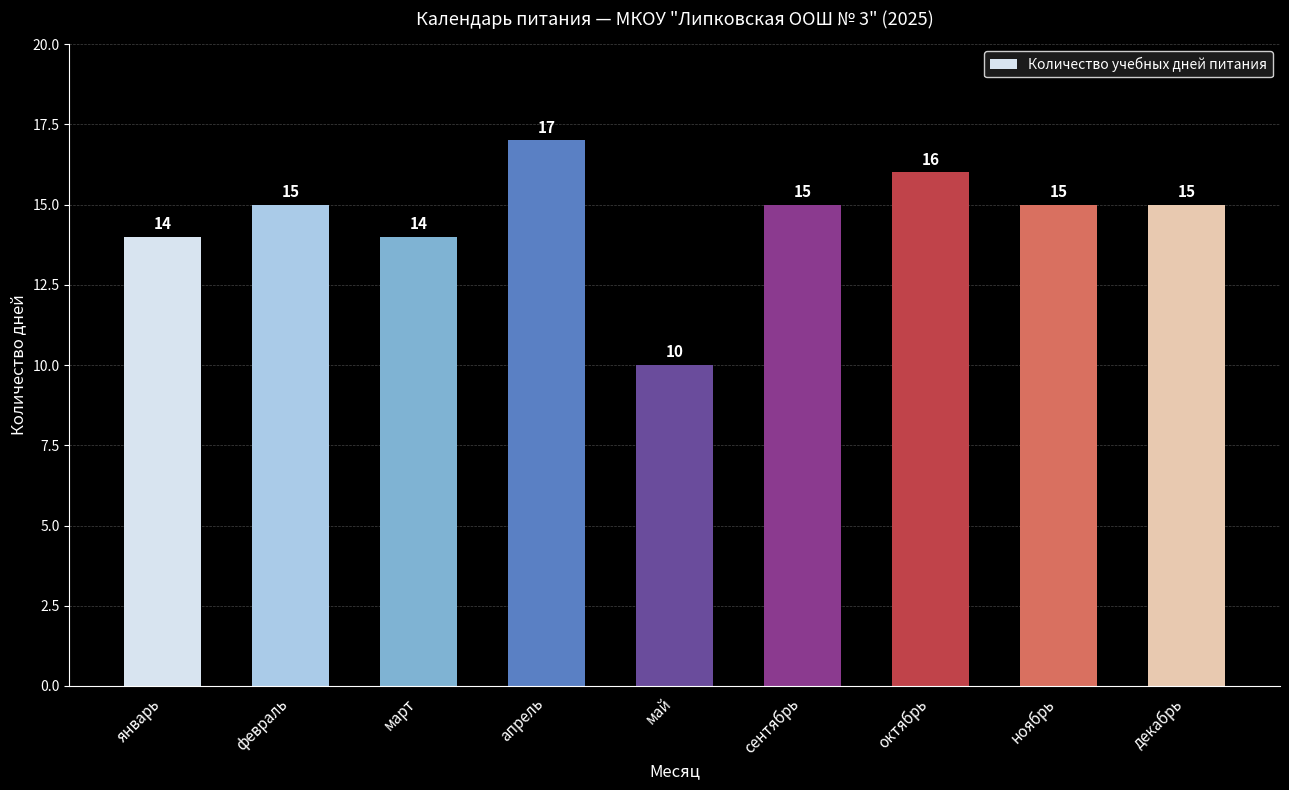

What is the value of the 4th bar from the left?

17